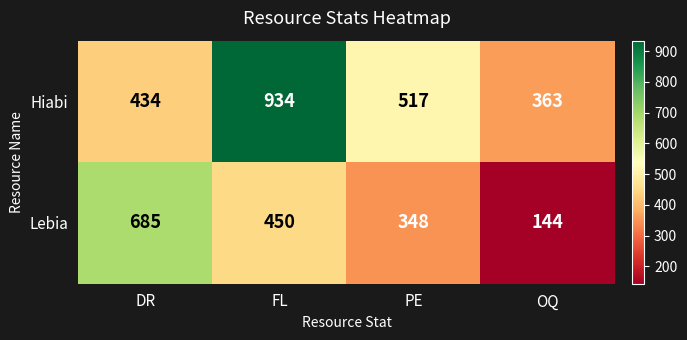

What is the sum of all Hiabi values?

2248